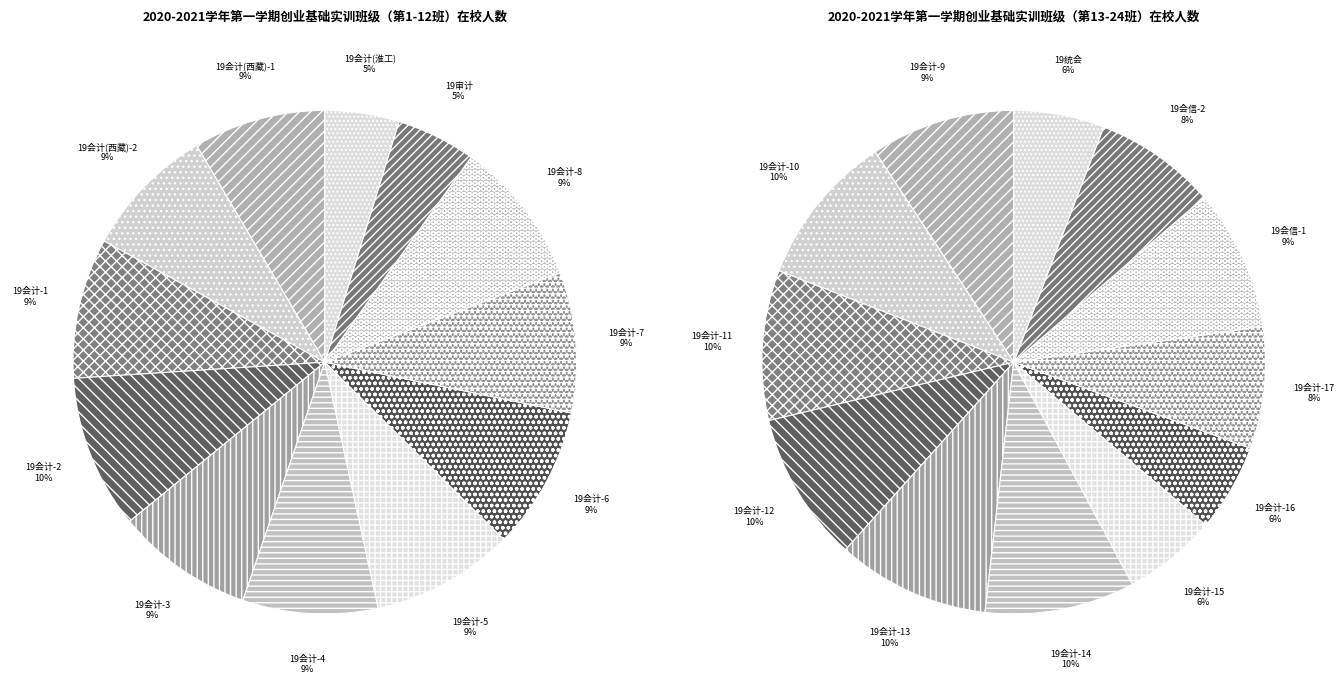

Rank the categories by value from lowest to highest.

19会计(淮工), 19审计, 19会计(西藏)-1, 19会计(西藏)-2, 19会计-4, 19会计-3, 19会计-1, 19会计-7, 19会计-5, 19会计-6, 19会计-8, 19会计-2